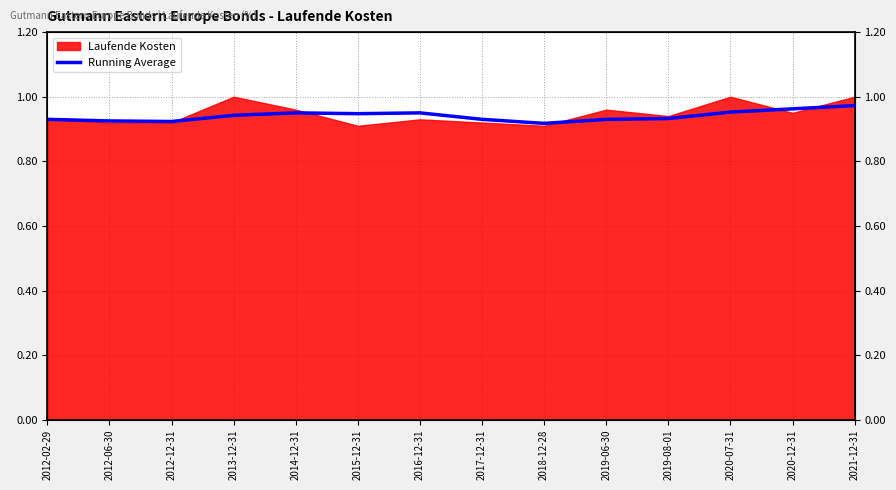

What position from the right is 2017-12-31?

7